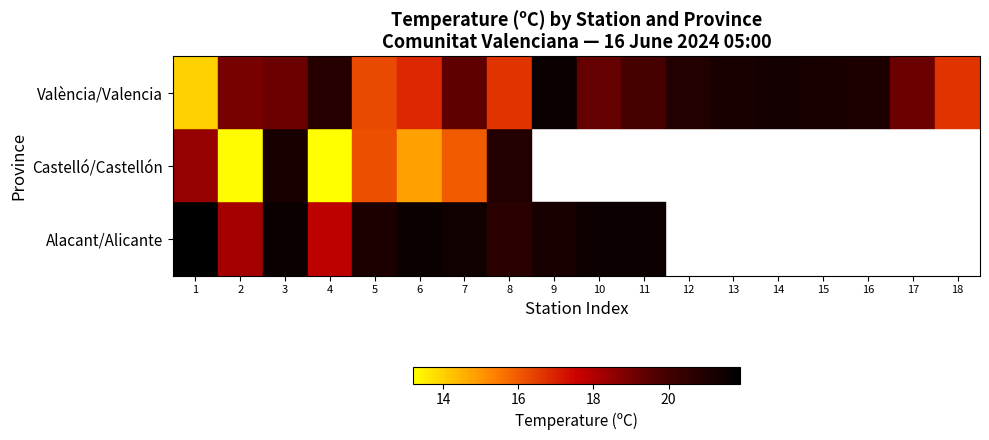

Is it true that València/Valencia equals 19.9 at 11?

True